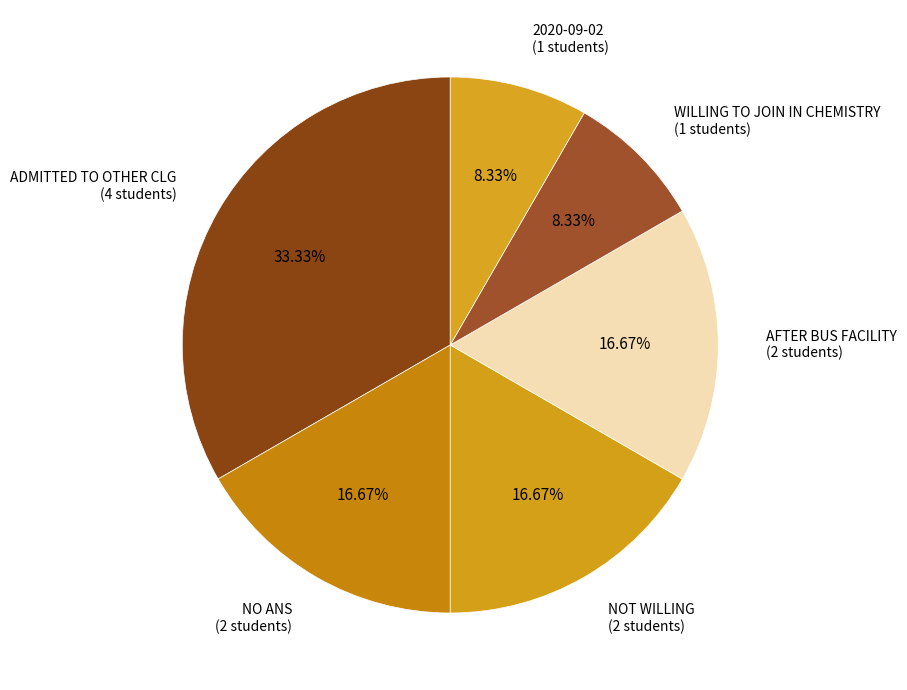

True or false: AFTER BUS FACILITY accounts for 17% of the total.

True